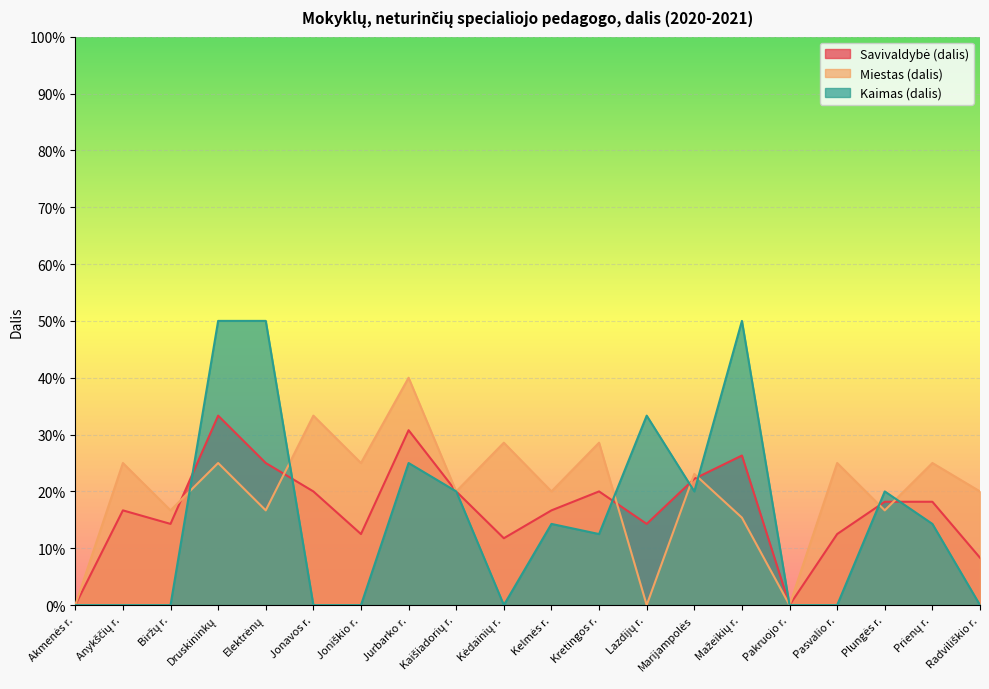

How many data points in Miestas (dalis) are above 0?

17